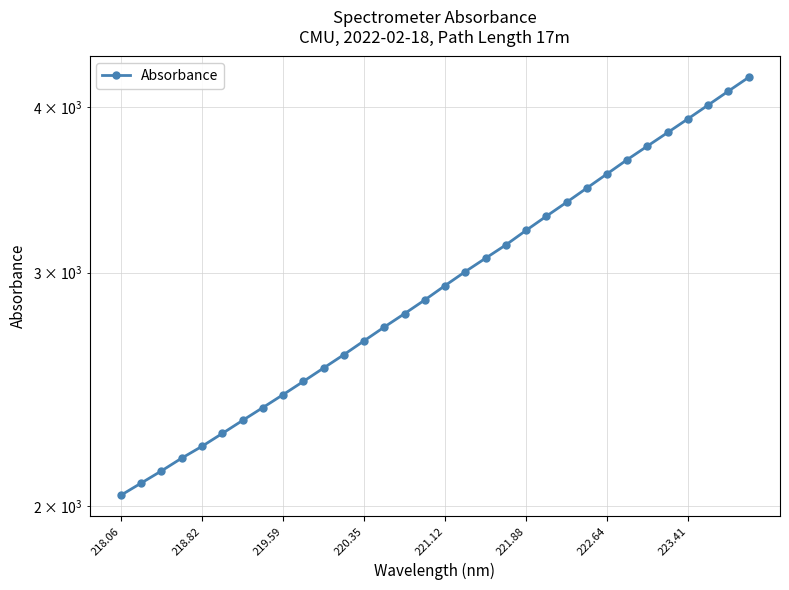

What is the greatest value displayed?

4209.9